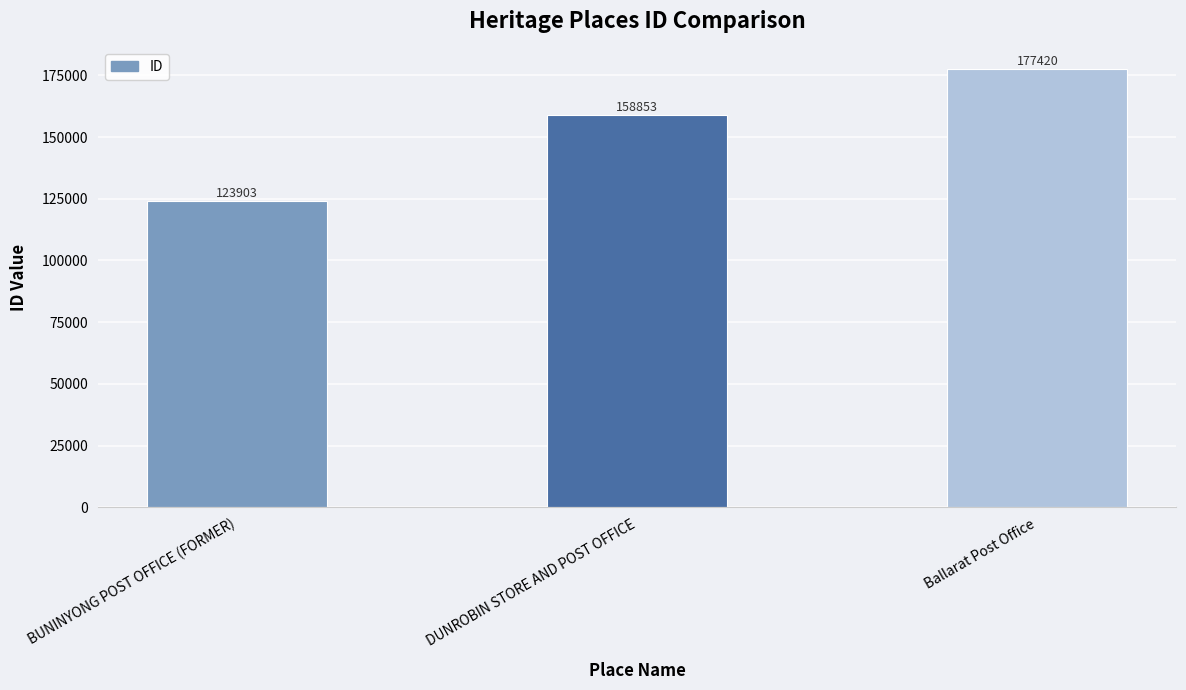

What is the label of the 2nd bar from the right?

DUNROBIN STORE AND POST OFFICE